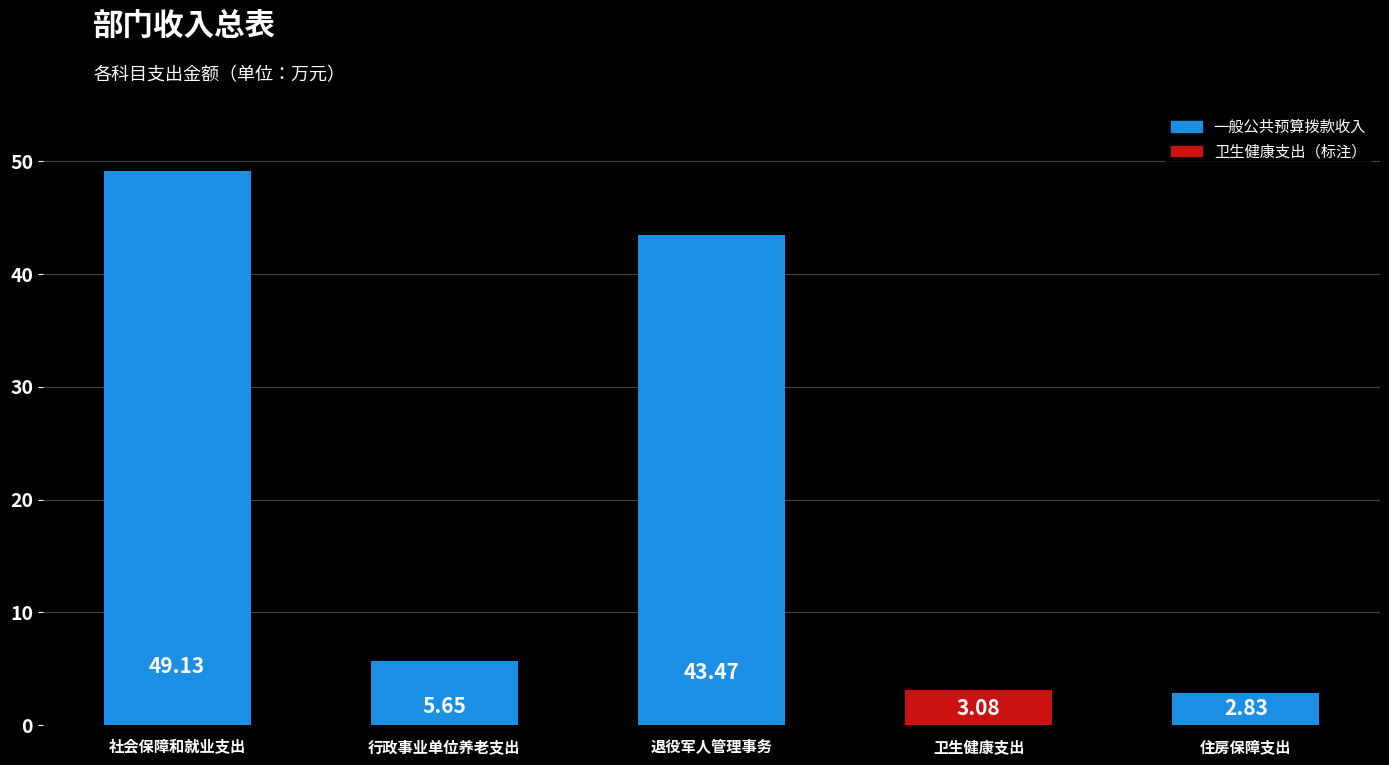

What is the greatest value displayed?

49.1